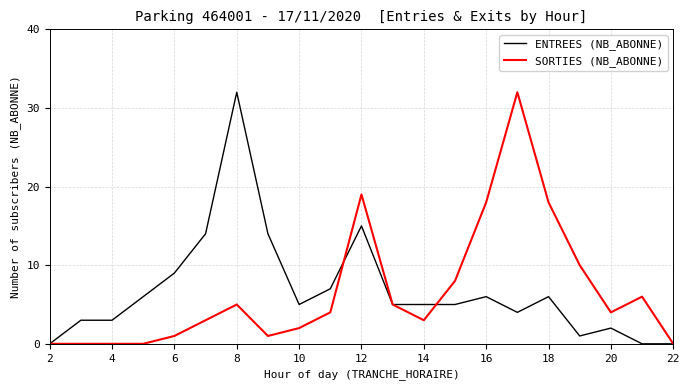

What is the highest value of the ENTREES (NB_ABONNE) series?

32